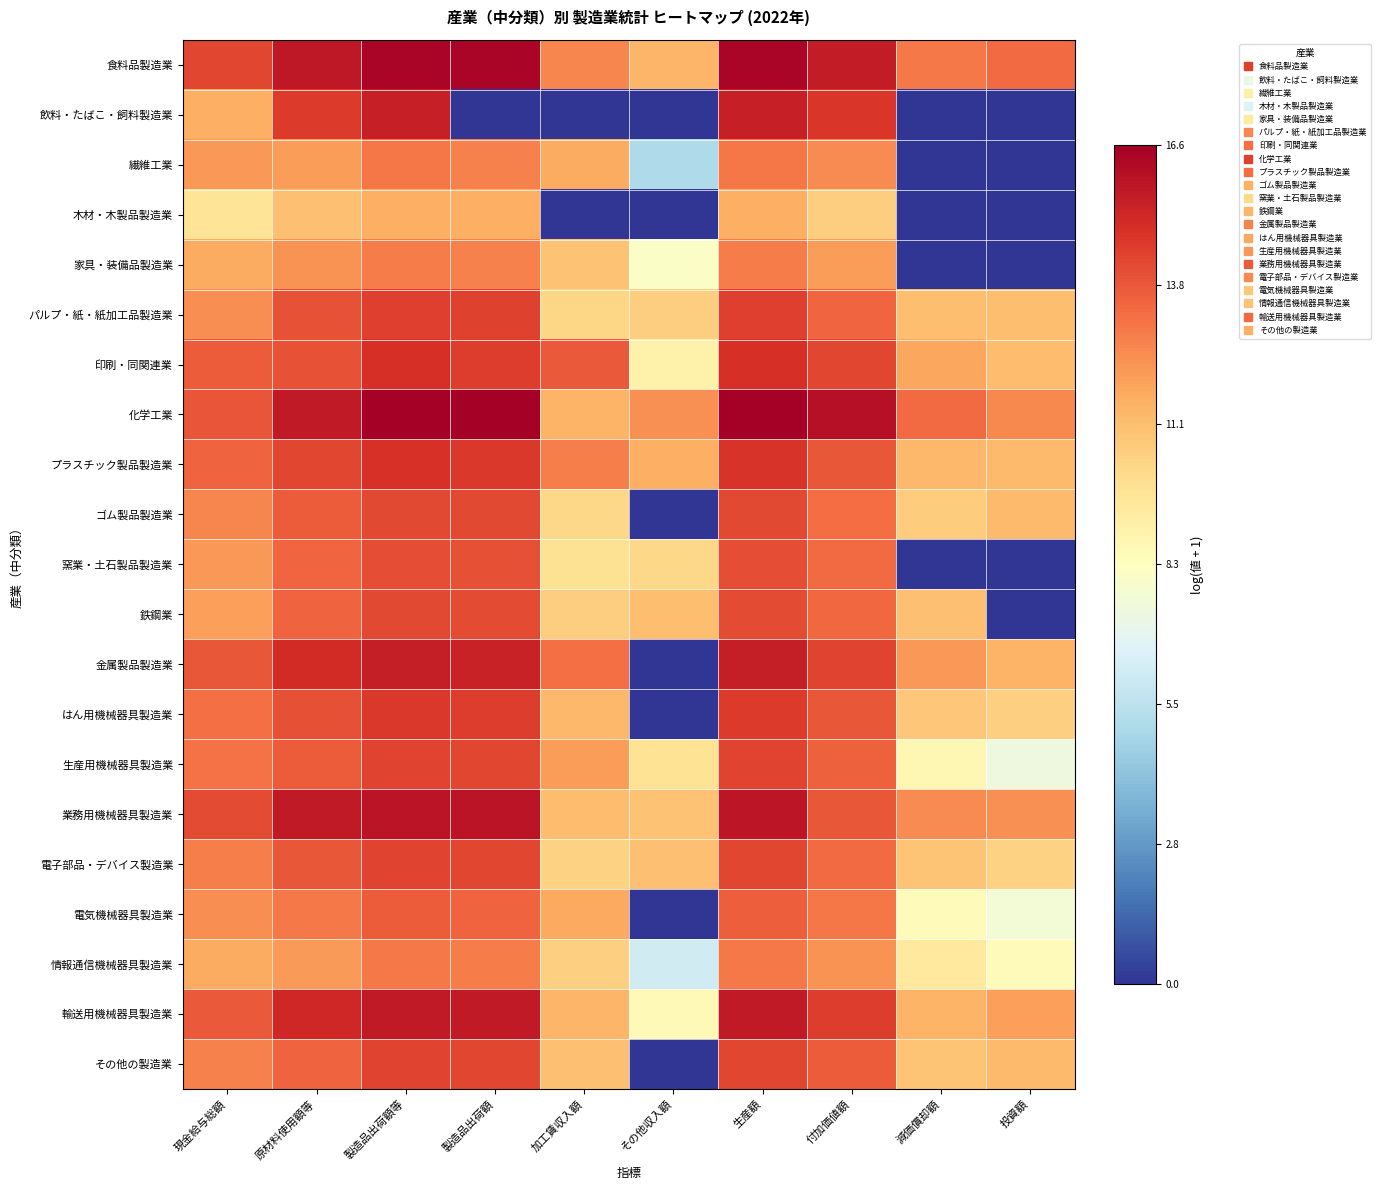

At which category does the chart reach its peak across all series?

製造品出荷額等